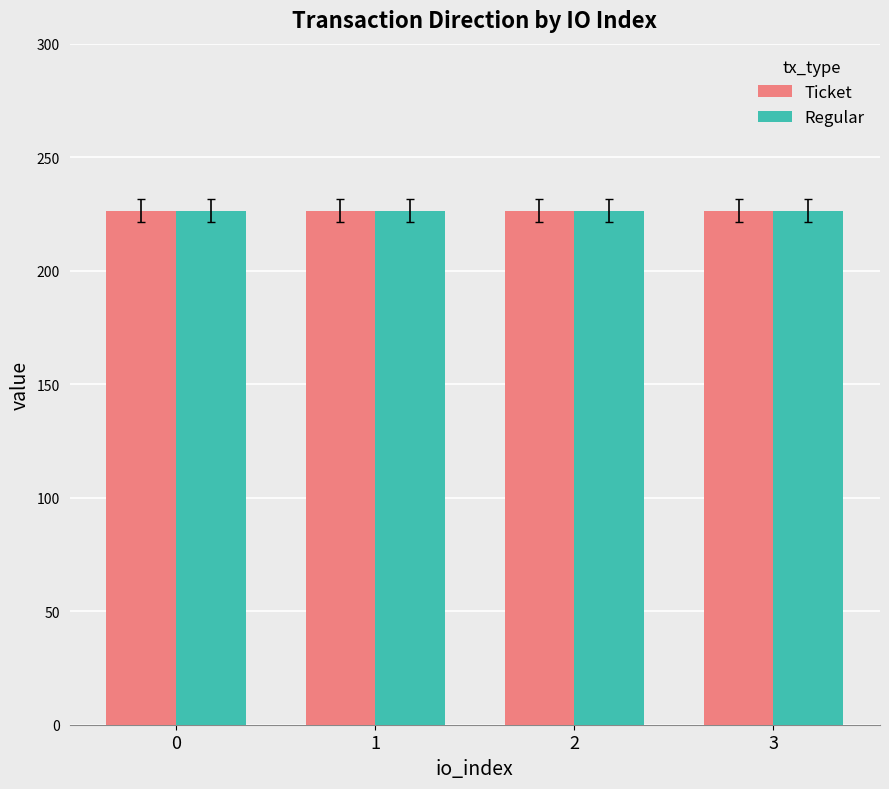

How many distinct data groups are displayed?

2